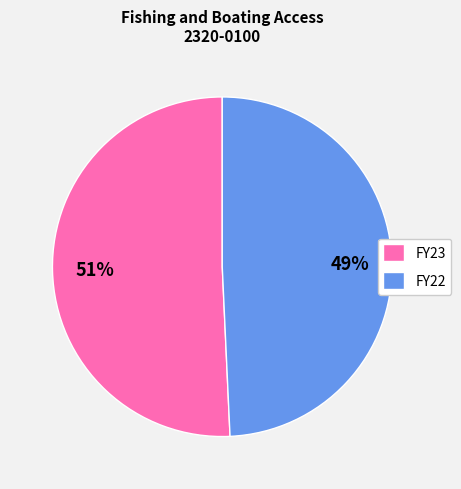

Is there a majority slice in this chart?

Yes